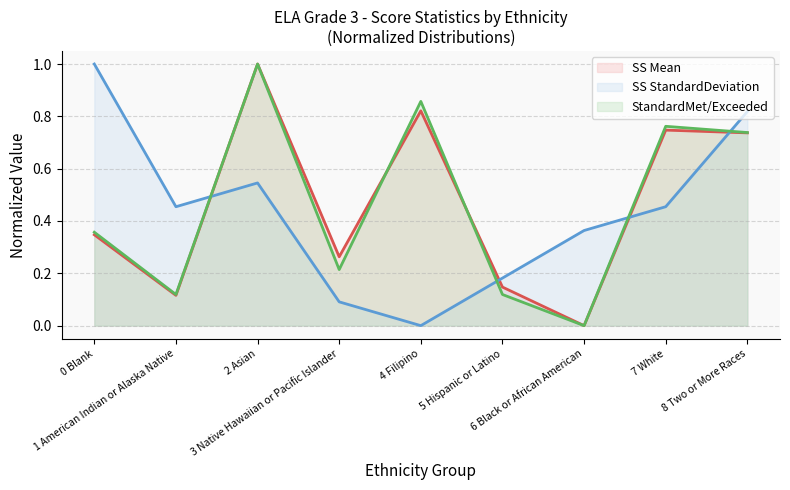

In SS StandardDeviation, how many points are higher than both neighbors (excluding endpoints)?

1